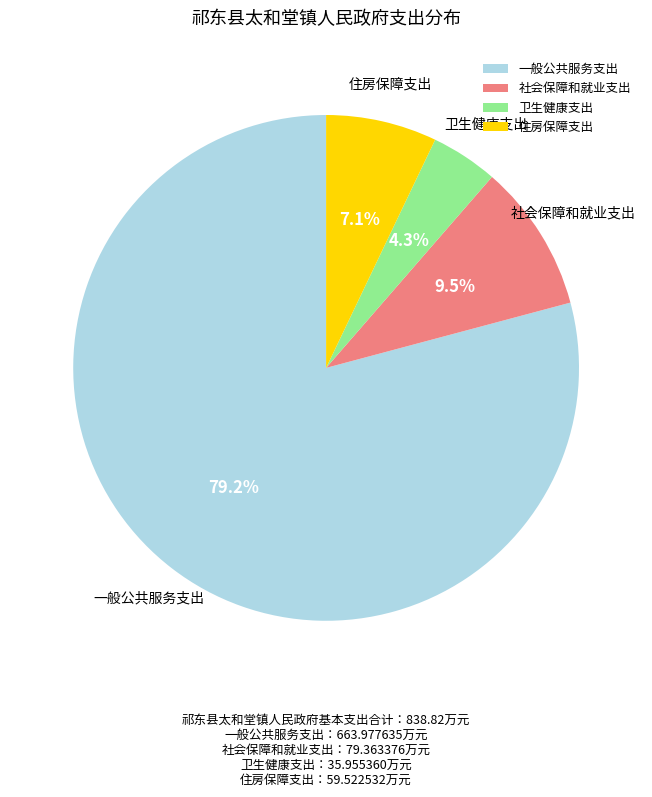

What is the smallest slice in the pie chart?

卫生健康支出